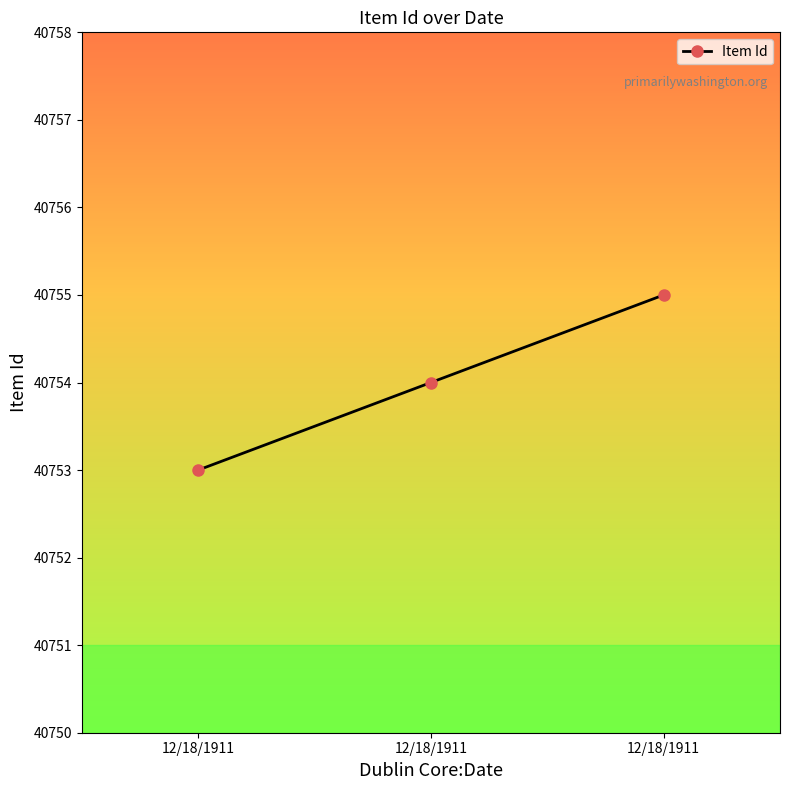

What is the sum of the values at 12/18/1911 and 12/18/1911?

81507